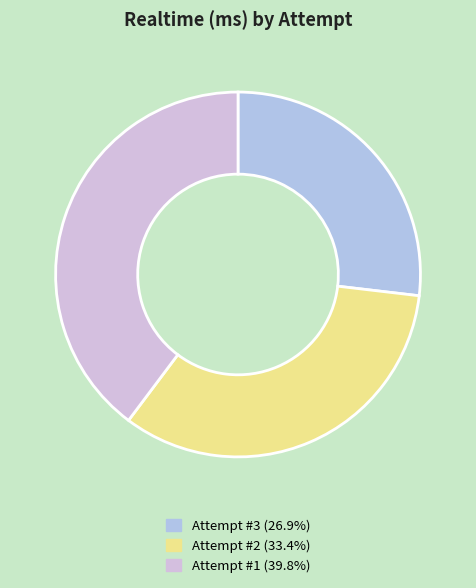

Which slice is the largest?

Attempt #1